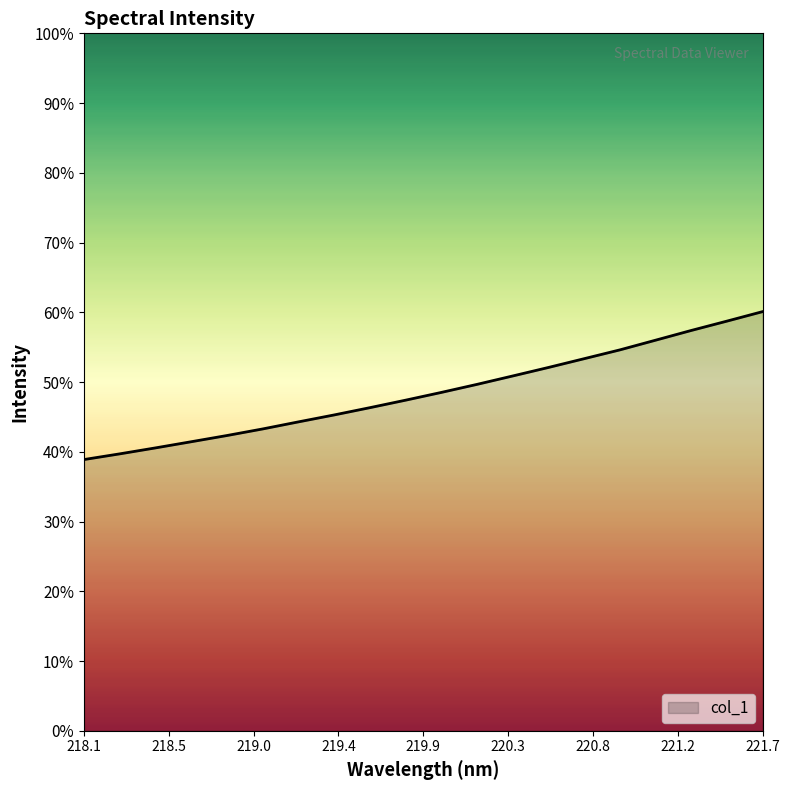

Does the chart have visible grid lines?

No